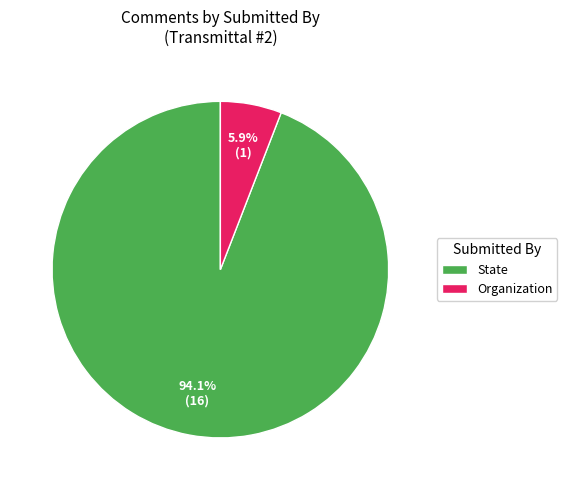

Between State and Organization, which is larger?

State